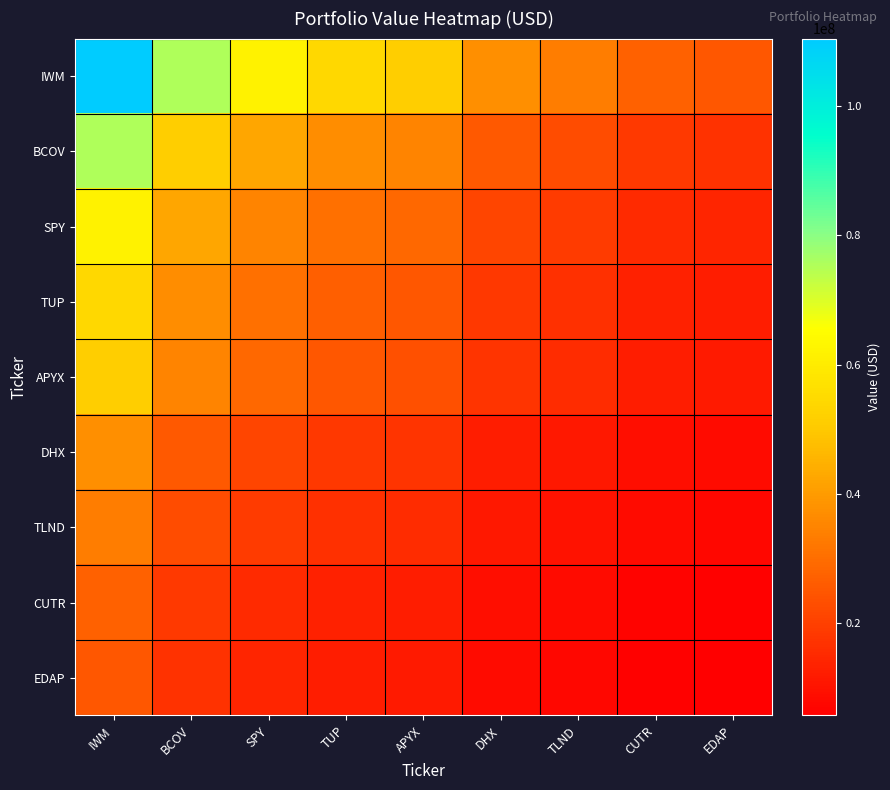

What is the spread (max minus min) of values at CUTR?

21029048.4